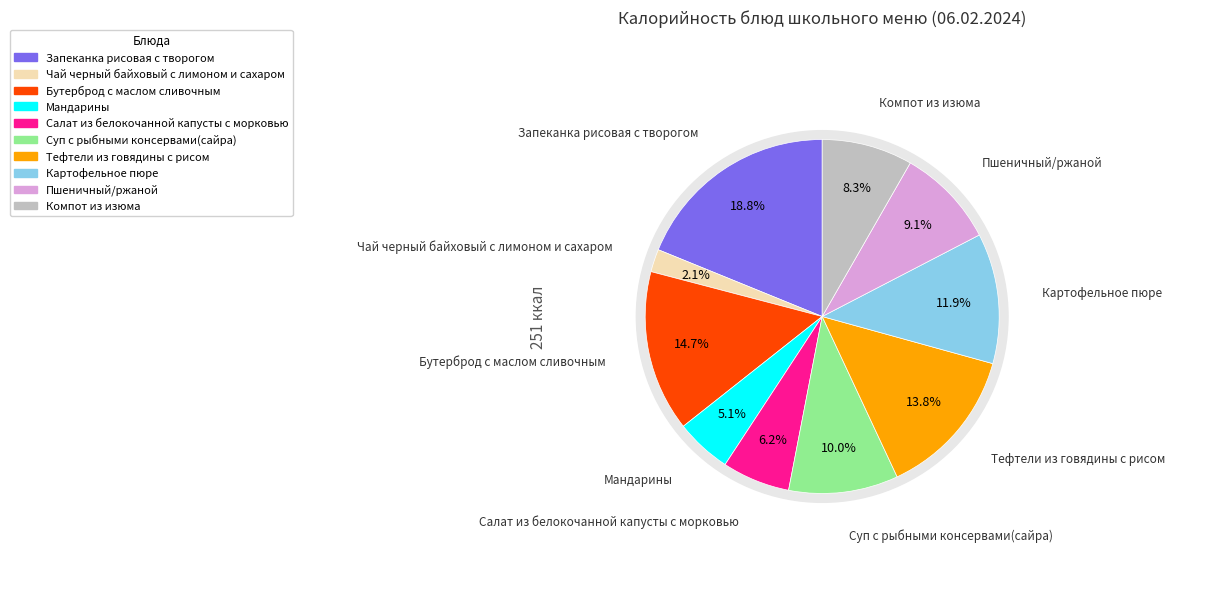

How many segments does this pie chart have?

10